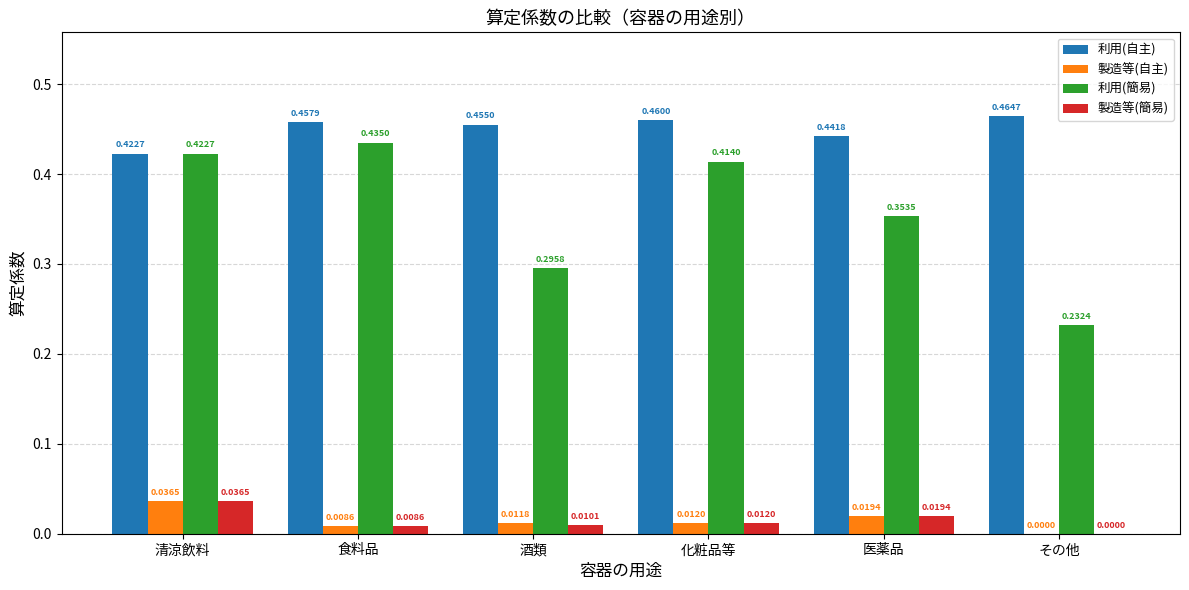

Which series has the largest total across all categories?

利用(自主)